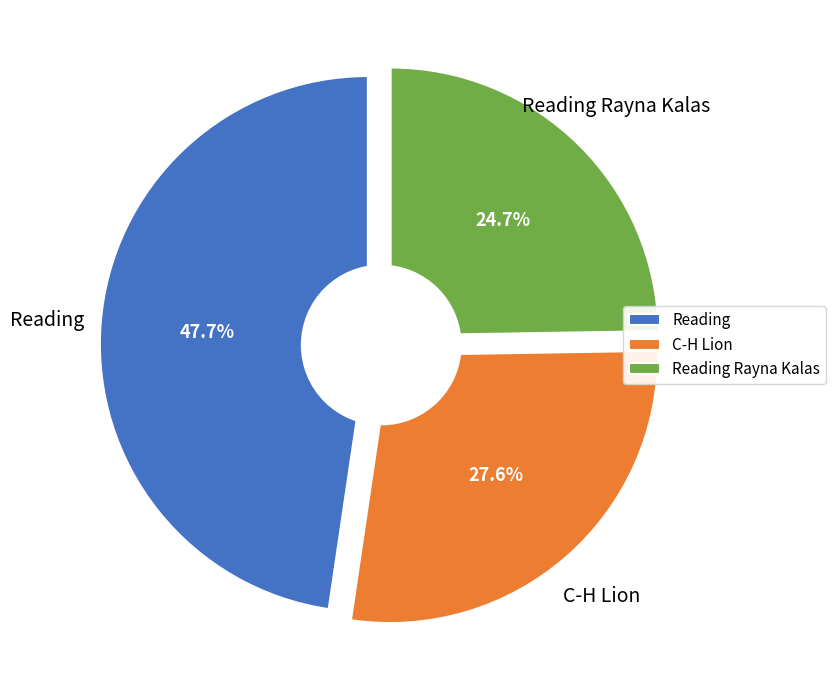

The Reading Rayna Kalas slice represents 25% of the pie. True or false?

True